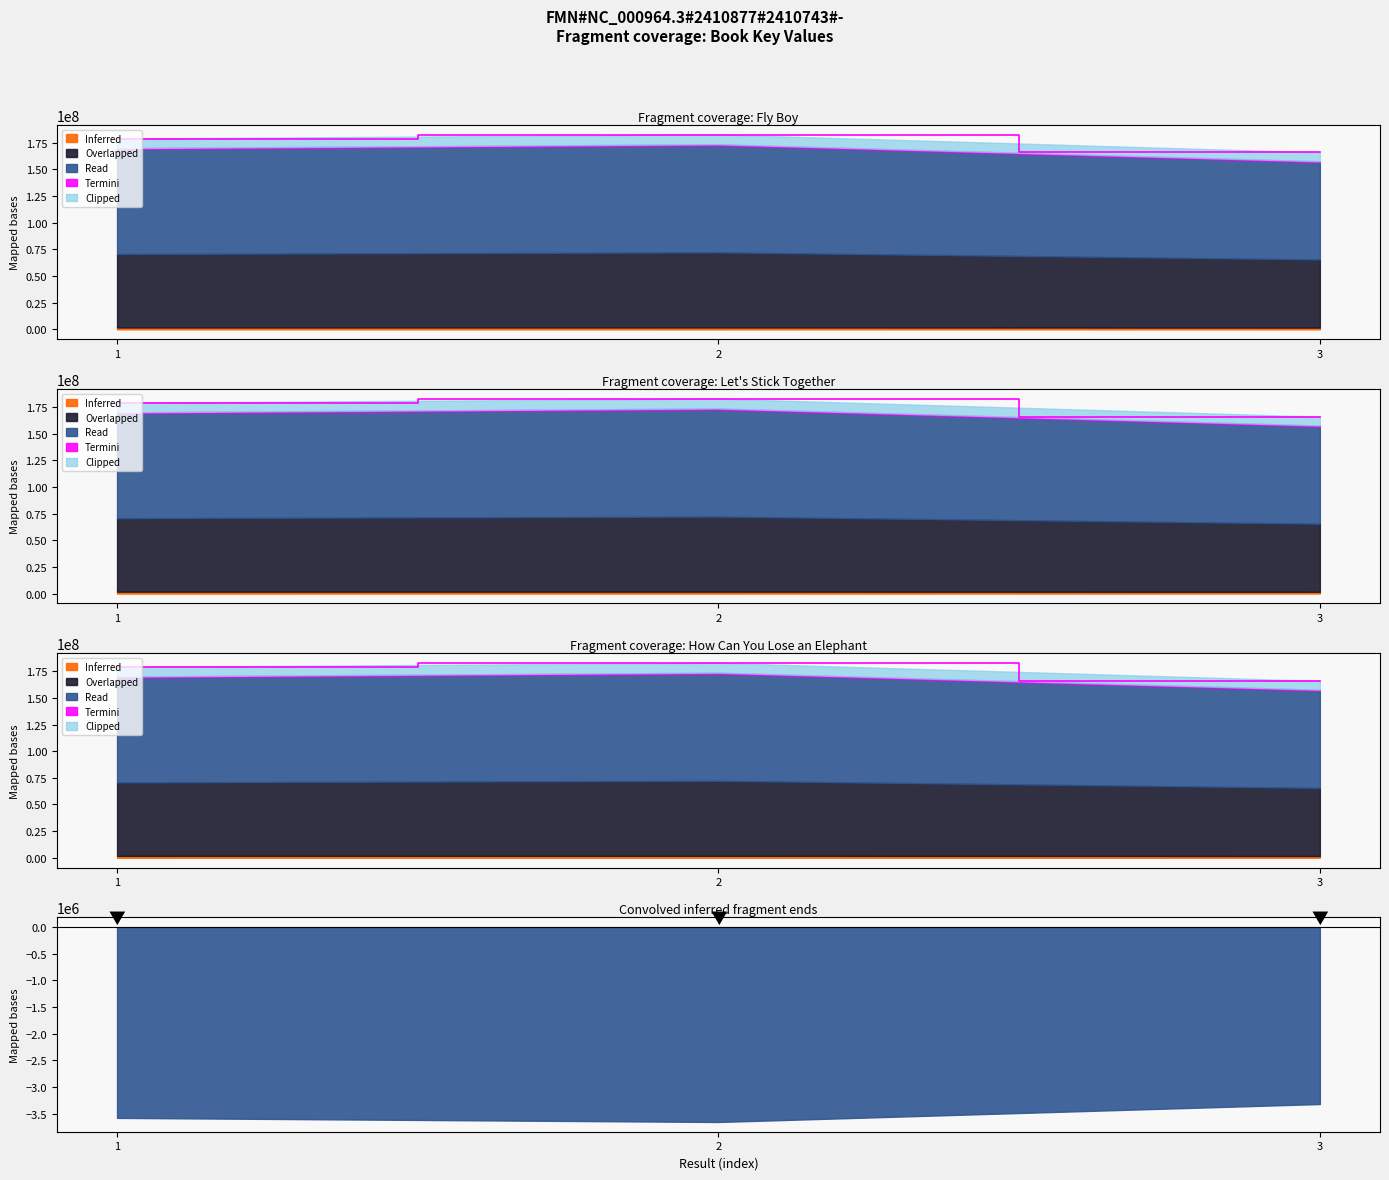

Between 1 and 2, which is larger?

2